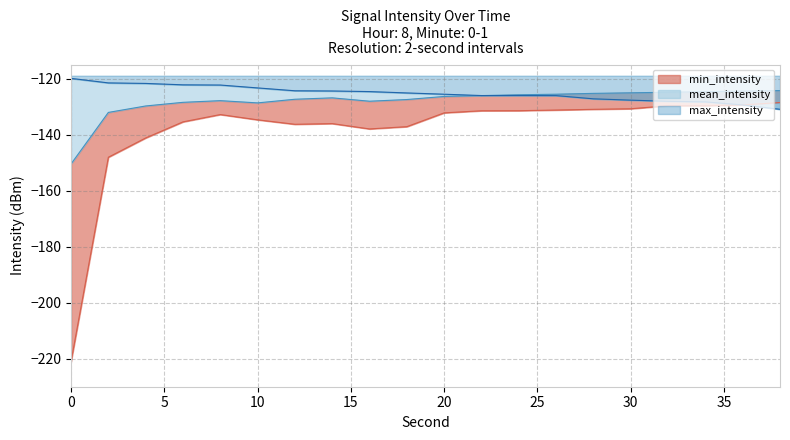

What is the sum of all max_intensity values?

-2505.5